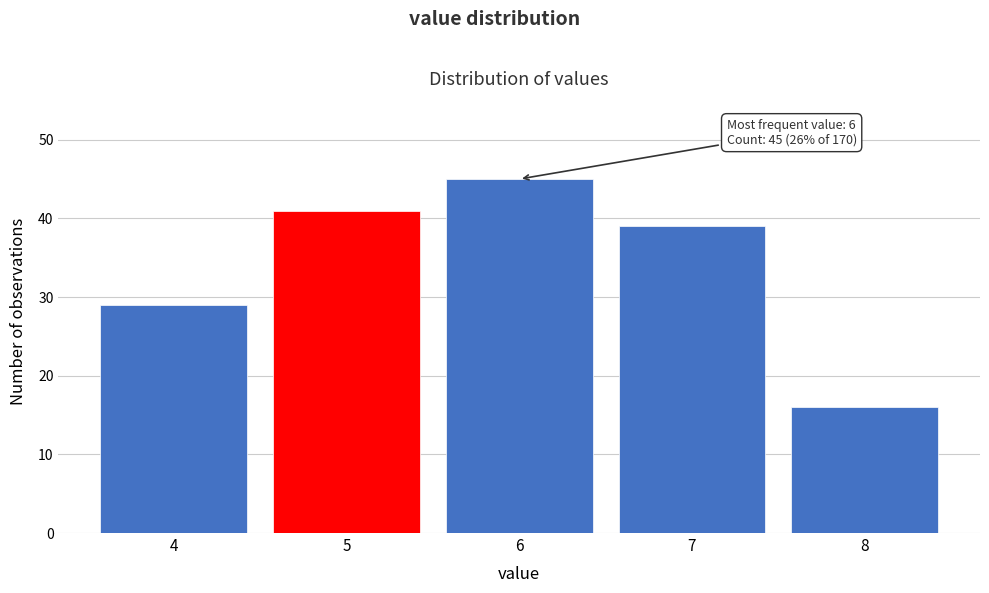

Reading right to left, transcribe all the data shown in this chart.

16	39	45	41	29